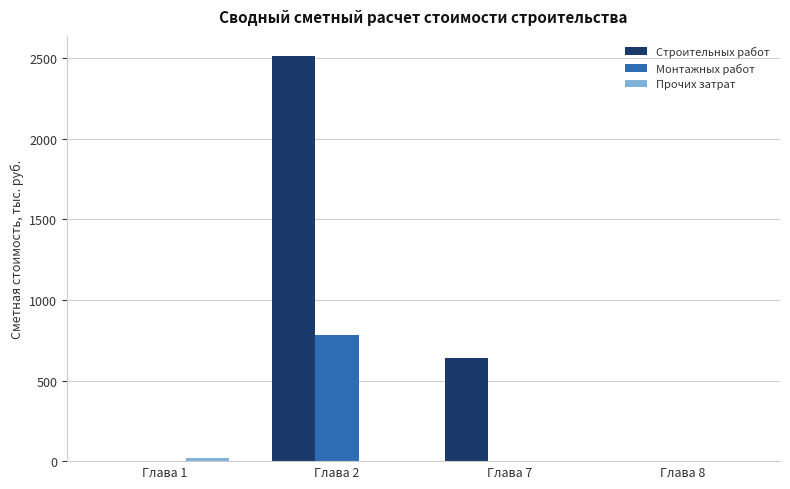

How many data points in Монтажных работ are above 0?

1